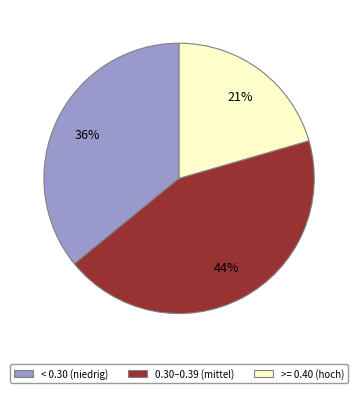

Is it true that >= 0.40 (hoch) is 21% of the pie?

True